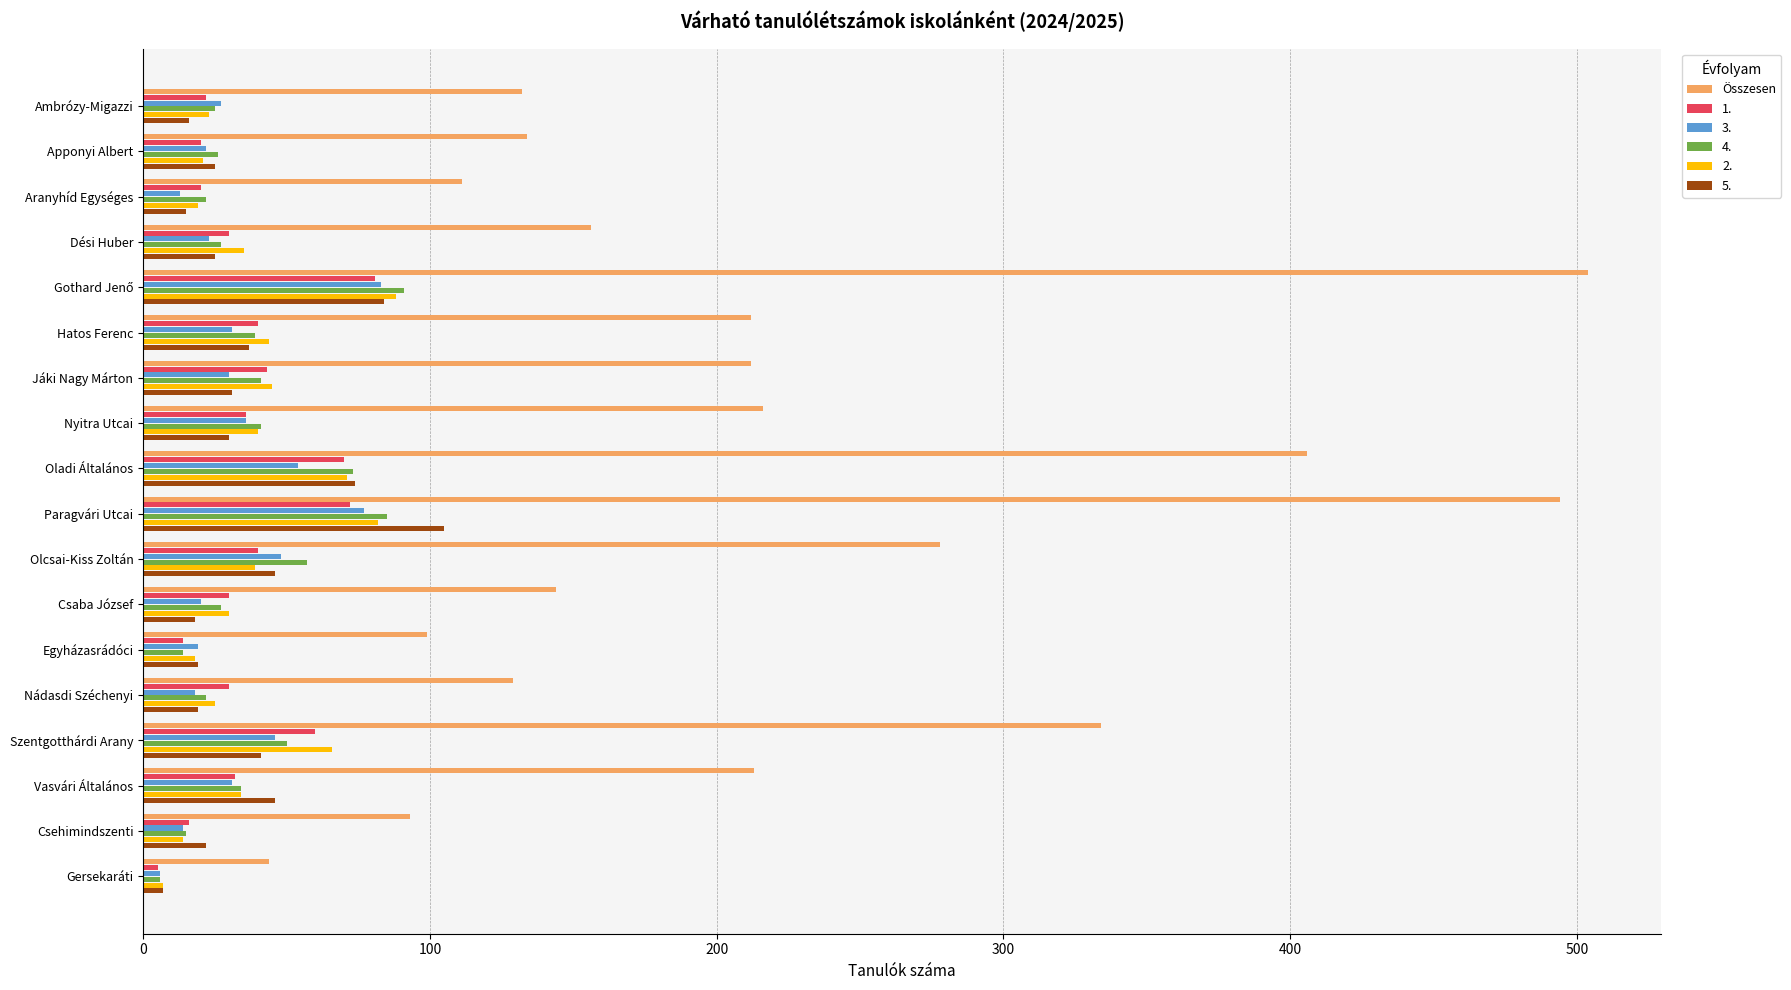

What is the minimum value for Összesen?

44